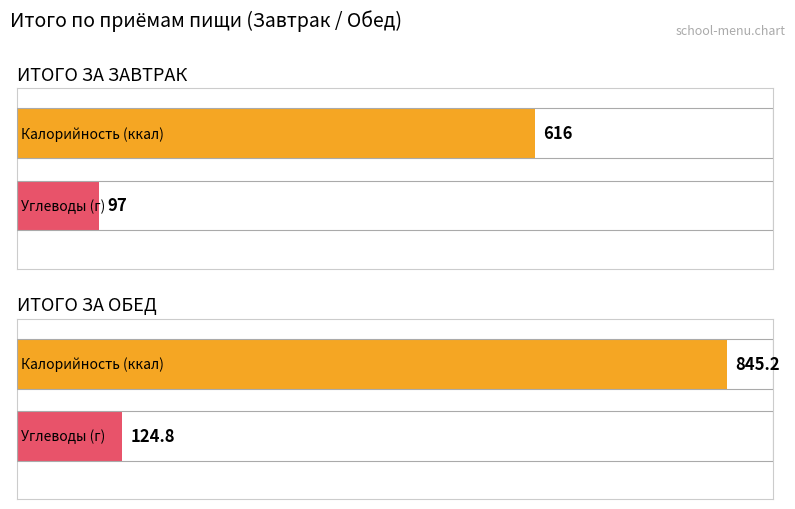

What is the minimum value for Калорийность?

616.0